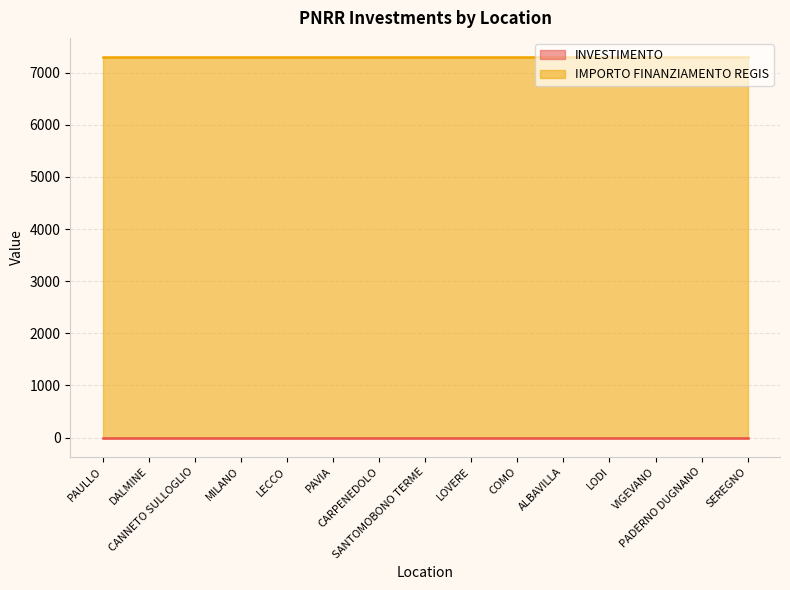

Is the value of IMPORTO FINANZIAMENTO REGIS at CANNETO SULLOGLIO greater than the value of INVESTIMENTO at PAULLO?

Yes